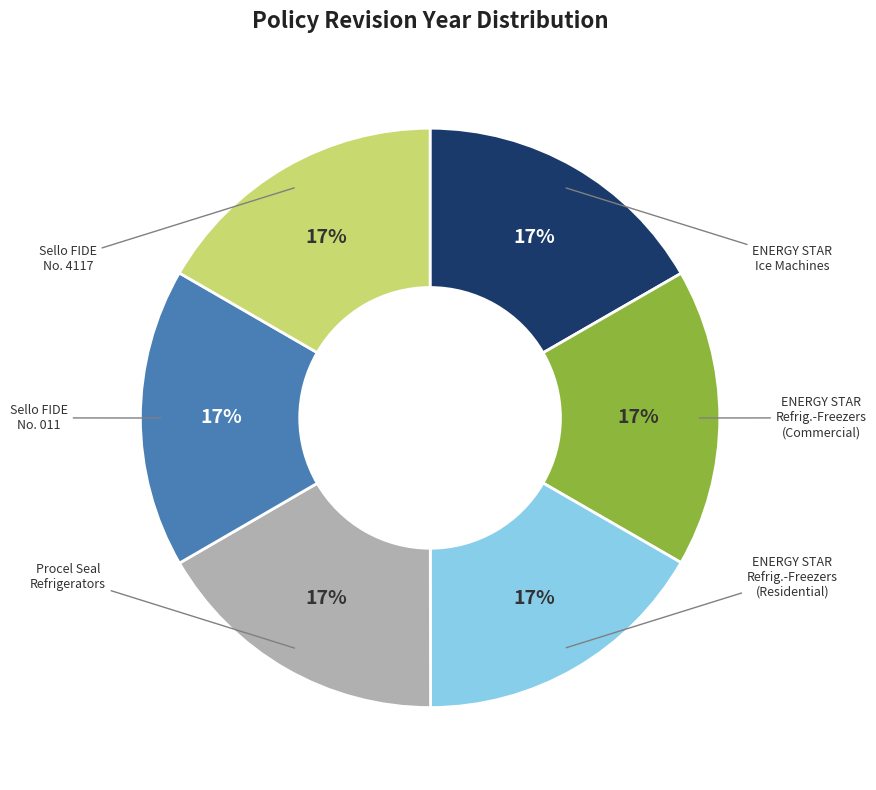

Count the number of slices in the pie.

6